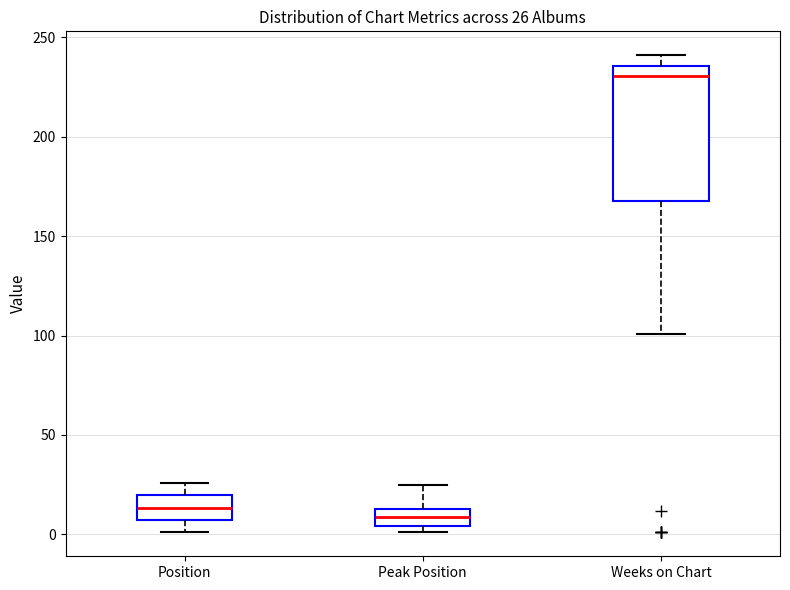

Which box's median line is the highest?

Weeks on Chart